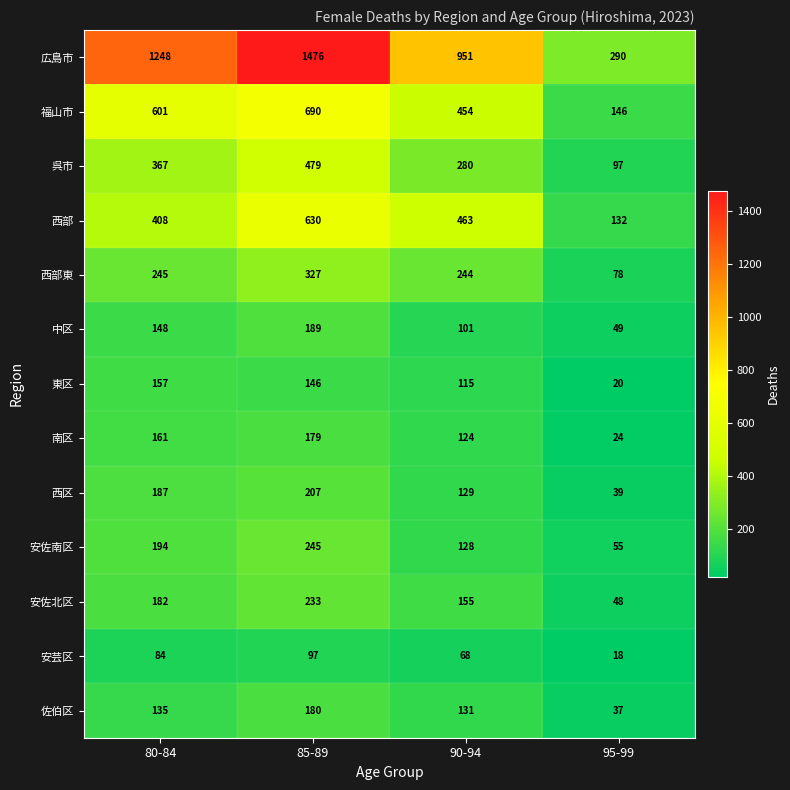

What is the difference between the maximum and second lowest values in the 中区 series?

88